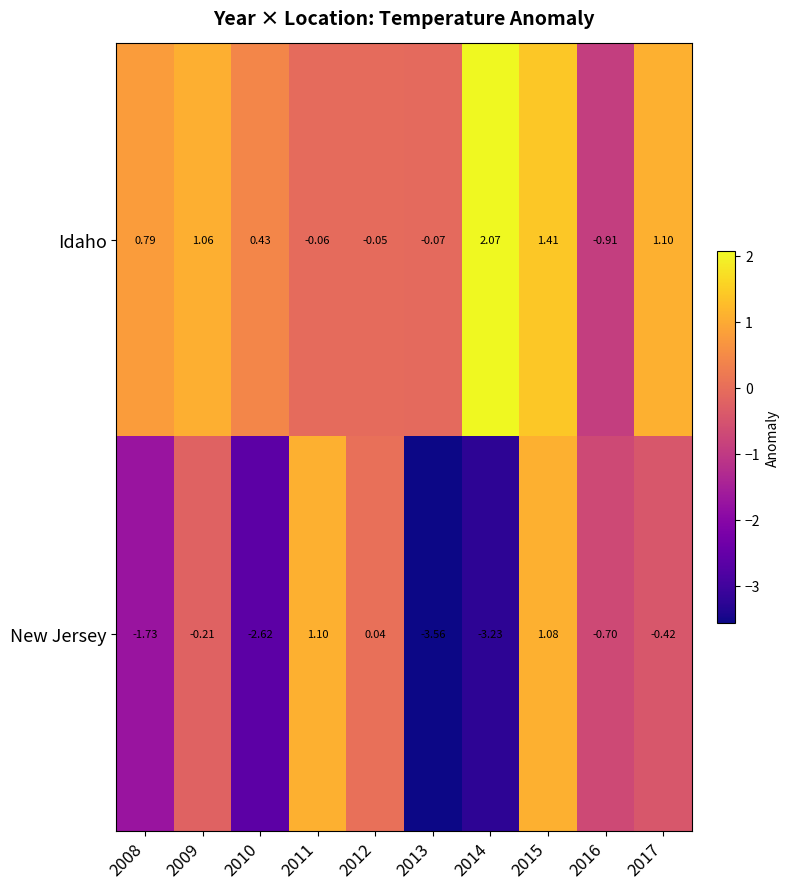

Count the number of categories in the chart.

10